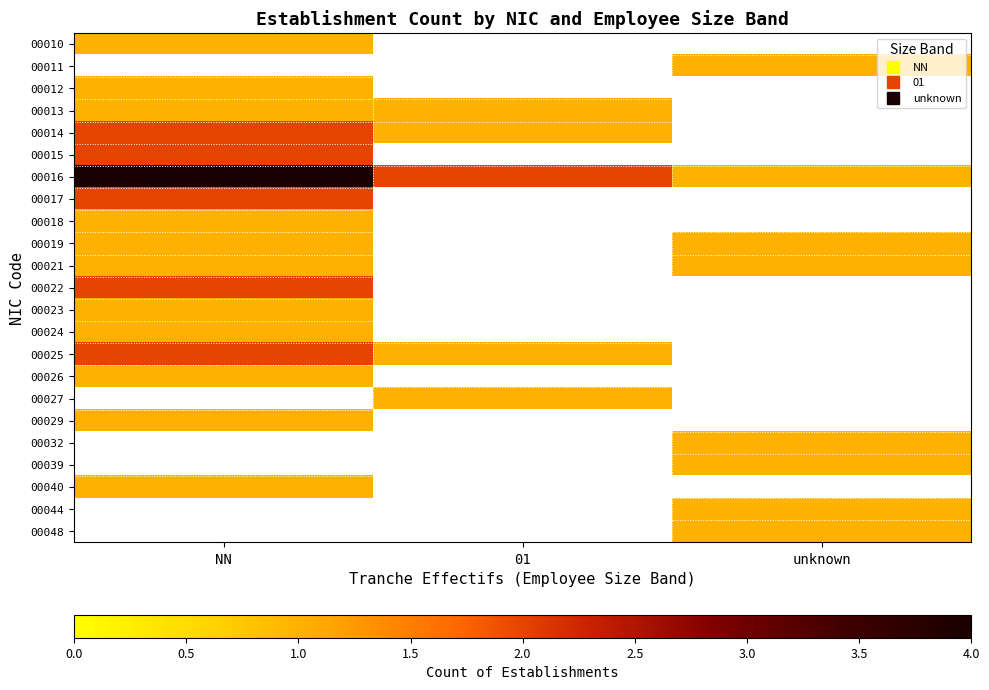

Which series has the largest total across all categories?

00016